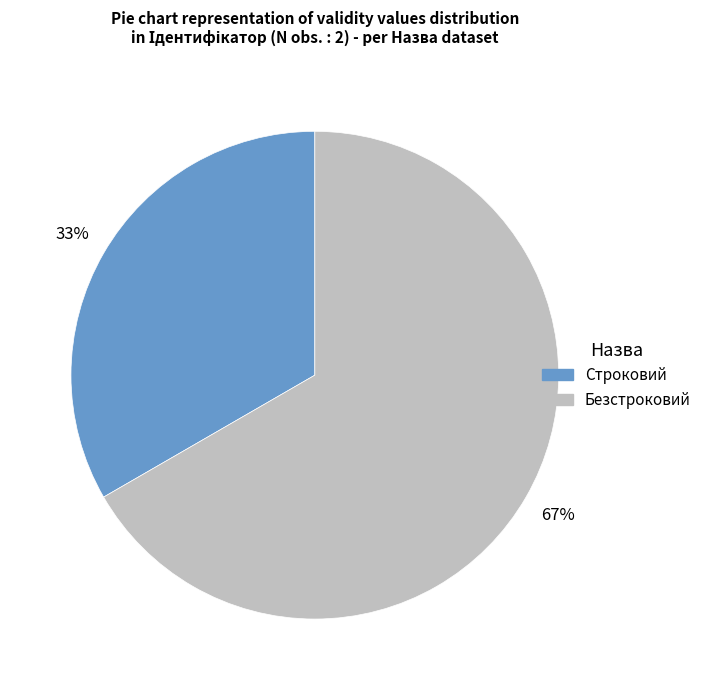

Which category has the smallest portion of the pie?

Строковий